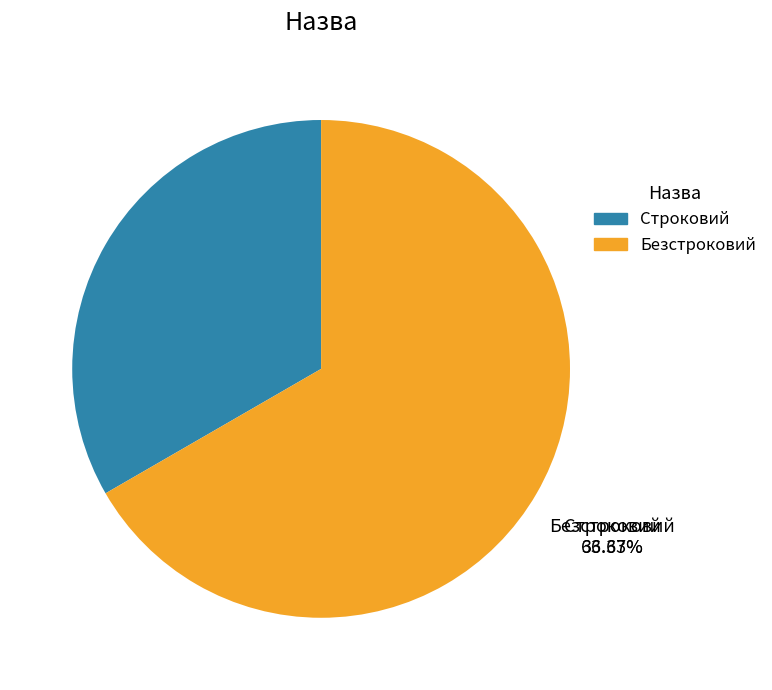

Do Безстроковий and Строковий together represent more than half of the pie?

Yes